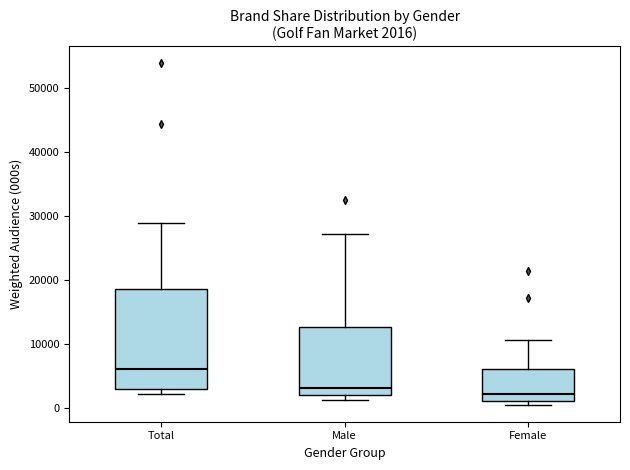

Comparing the boxes themselves (not the whiskers), which one is the tallest?

Total